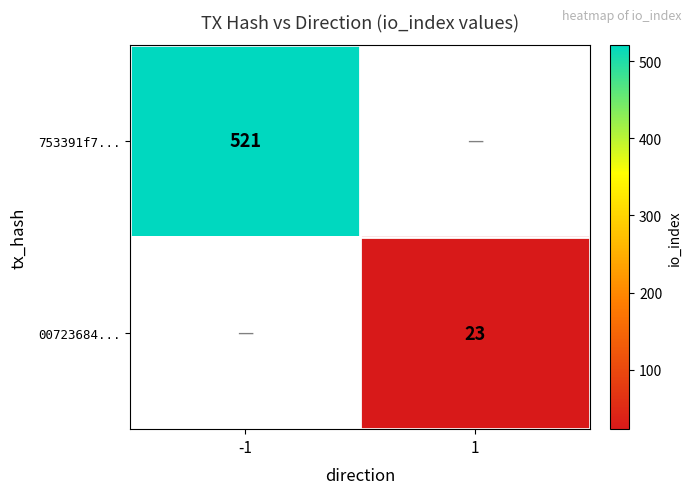

True or false: 00723684... has a value of 11 at 1.

False